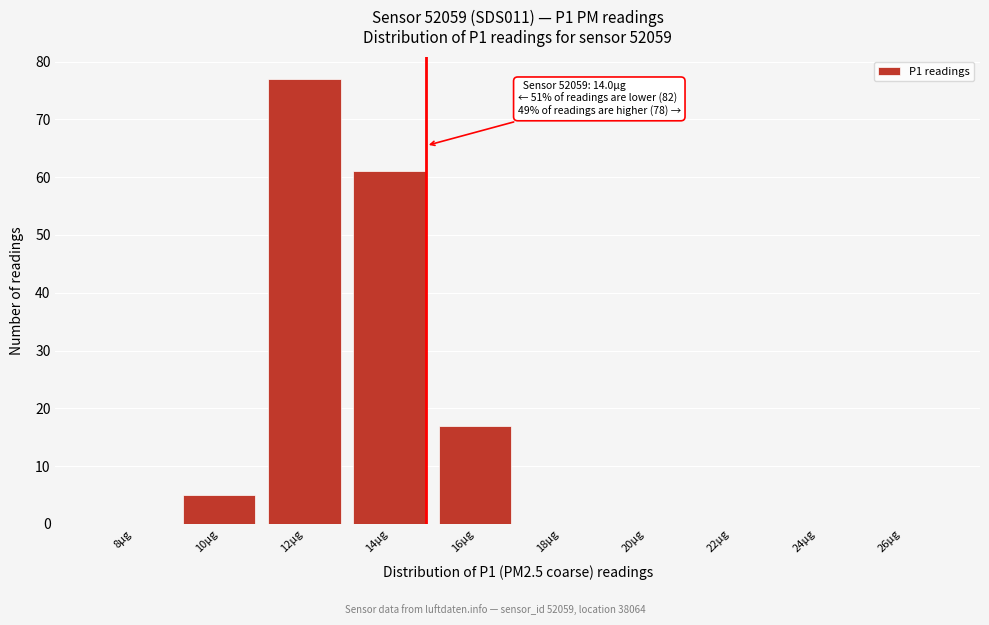

Reading left to right, extract all data points from this chart.

8µg=0	10µg=5	12µg=77	14µg=61	16µg=17	18µg=0	20µg=0	22µg=0	24µg=0	26µg=0